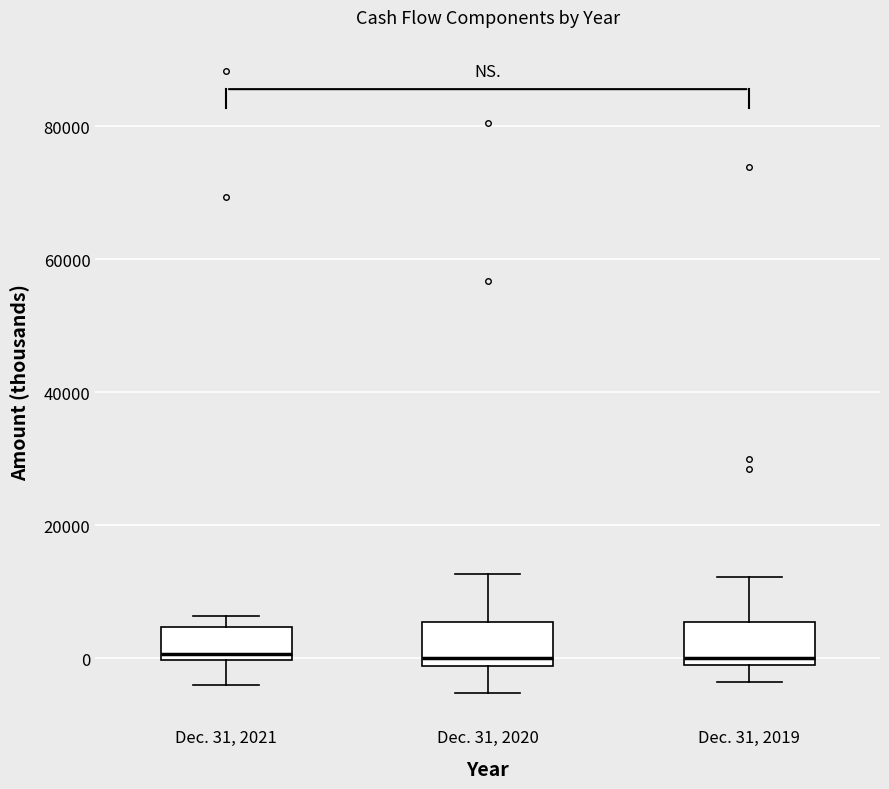

Where is the upper edge of the box for Dec. 31, 2021 on the y-axis? The values are not printed on the chart, so give them approximately, as read against the axis.

4000